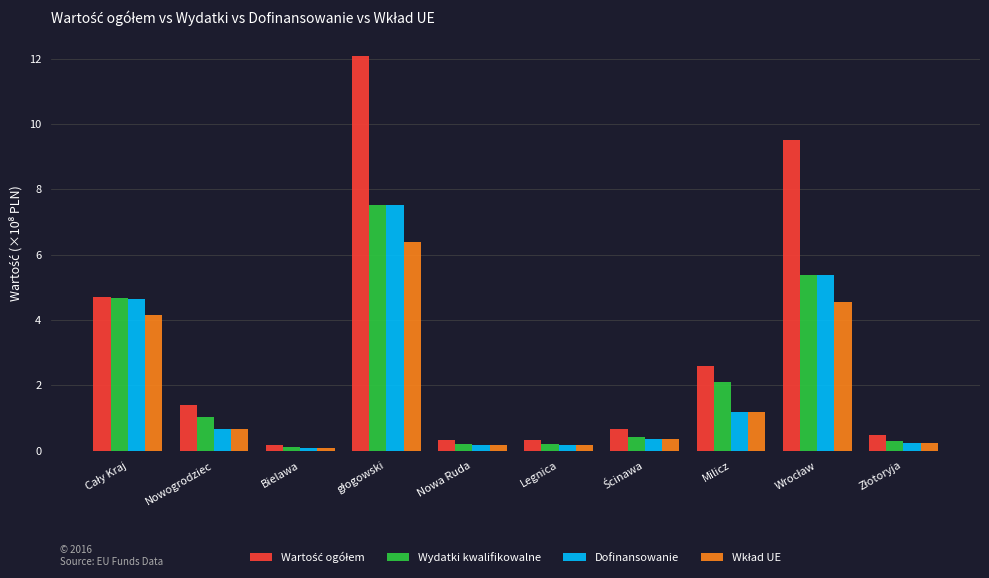

What is the difference between the maximum and minimum values in the Dofinansowanie series?

7.4